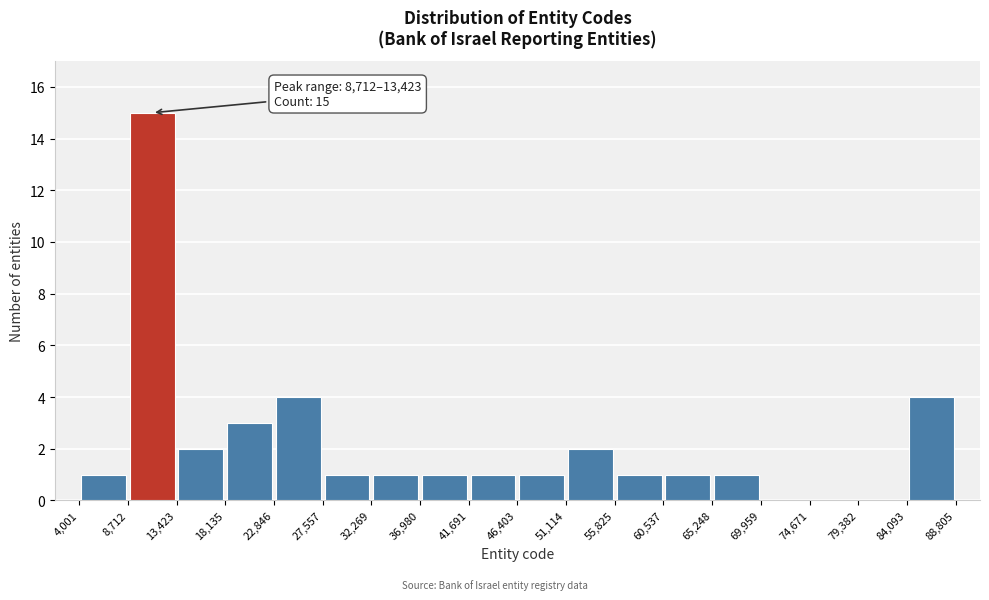

Over which range of the x-axis is the bar tallest?

8,712 to 13,423